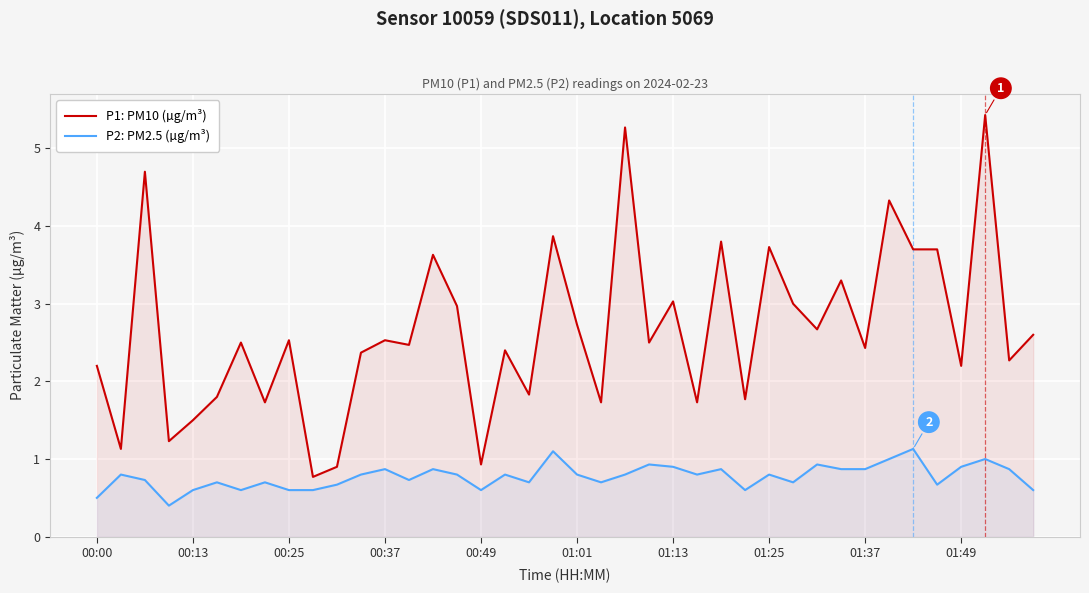

What is the smallest value displayed?

0.4